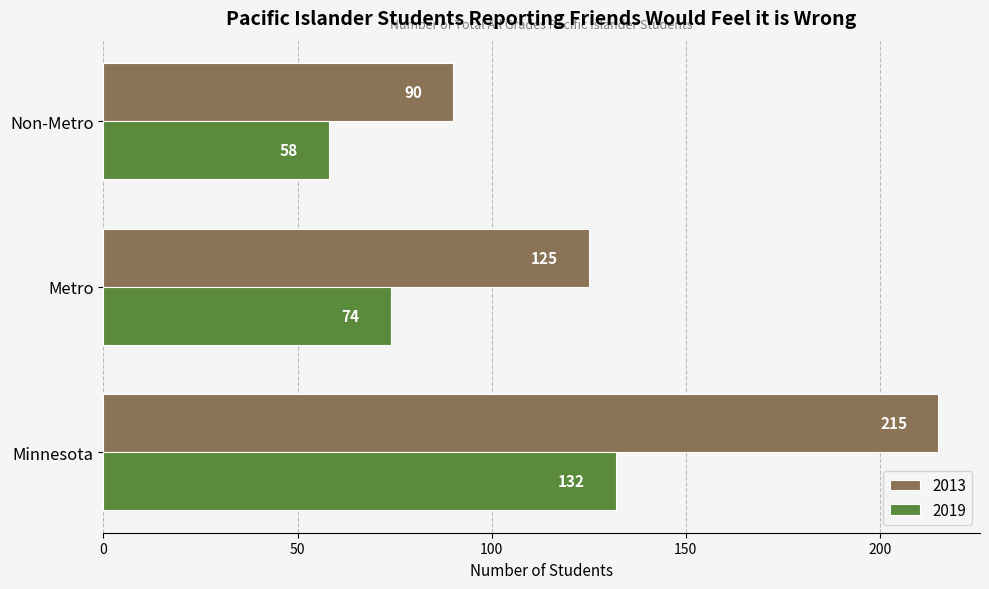

Rank the series by their average value, from lowest to highest.

2019, 2013